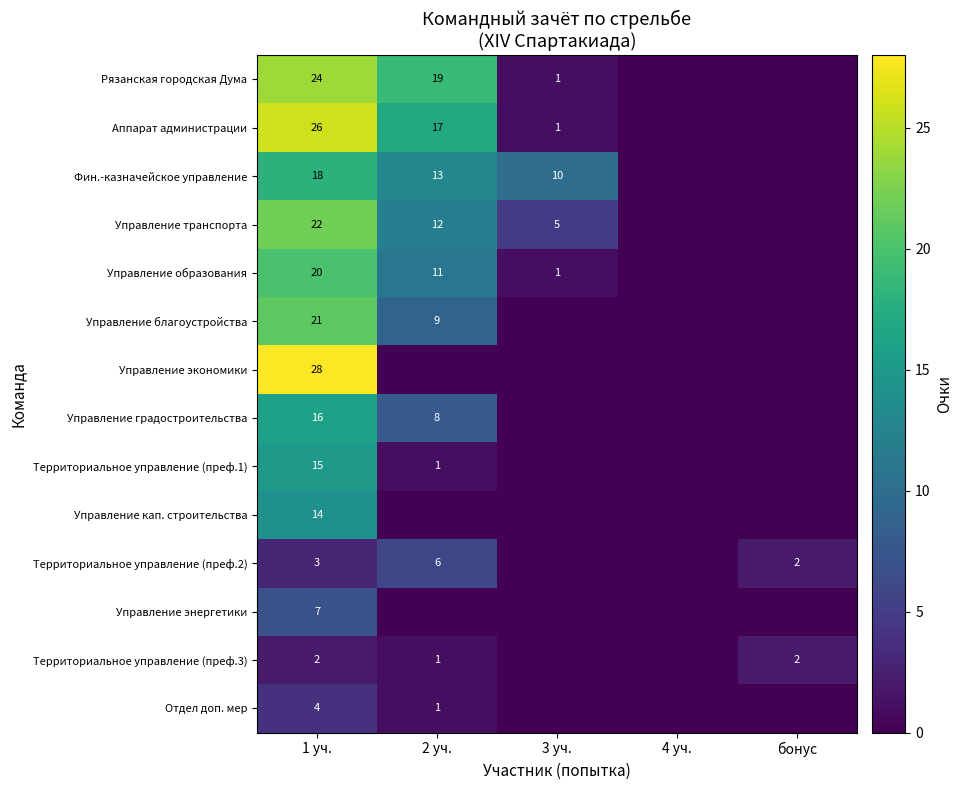

What is the spread (max minus min) of values at 1 уч.?

26